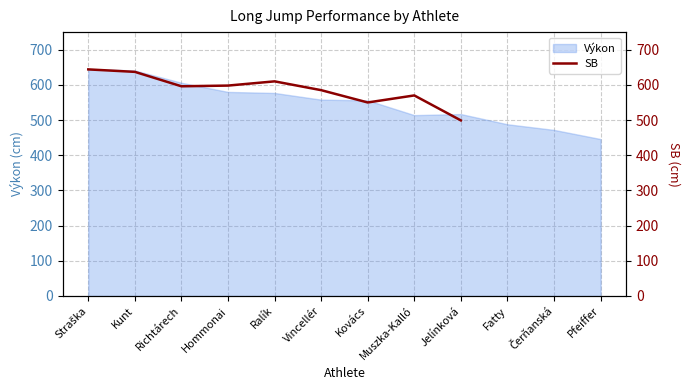

Which label corresponds to the largest value in the chart?

Straška